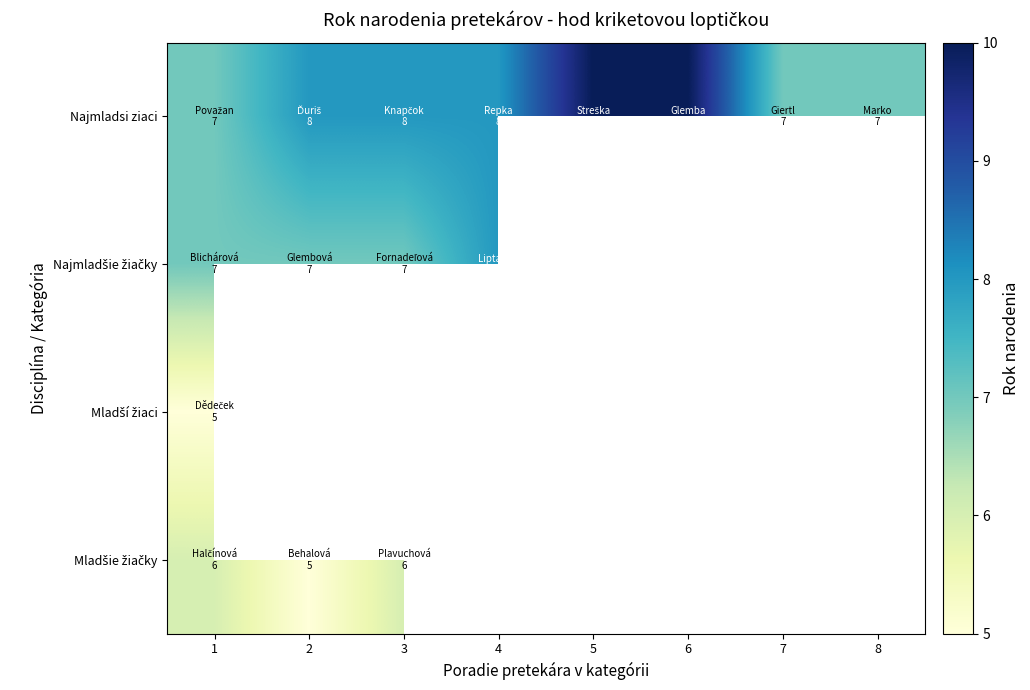

At 1, list the series in order from largest to smallest.

Najmladsi ziaci, Najmladšie žiačky, Mladšie žiačky, Mladší žiaci